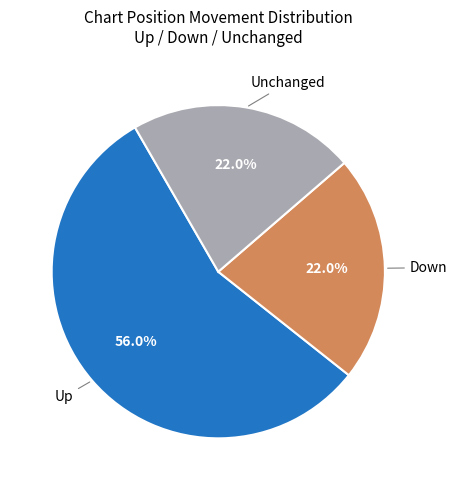

Is there a majority slice in this chart?

Yes